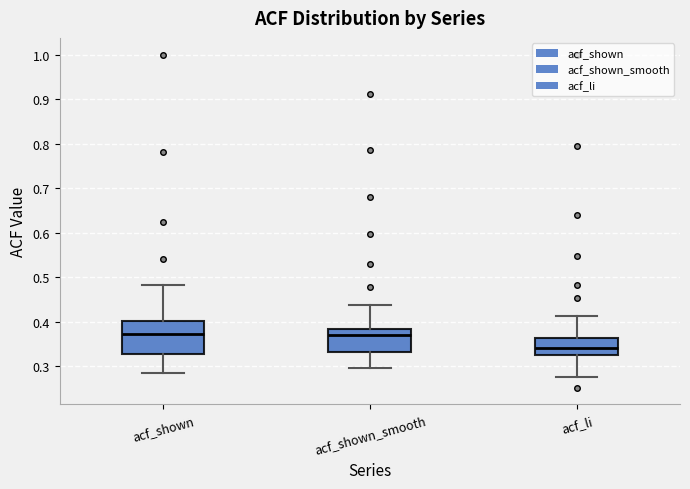

Which box is the tallest, from its lower edge to its upper edge?

acf_shown